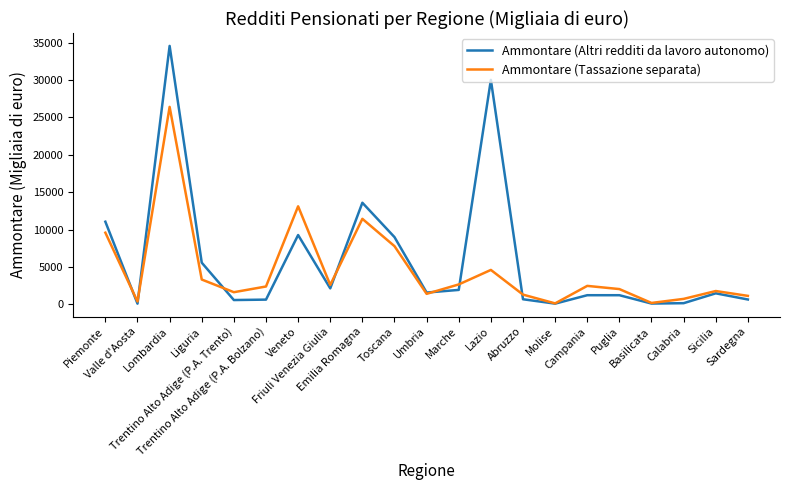

What is the highest value of the Ammontare (Altri redditi da lavoro autonomo) series?

34559